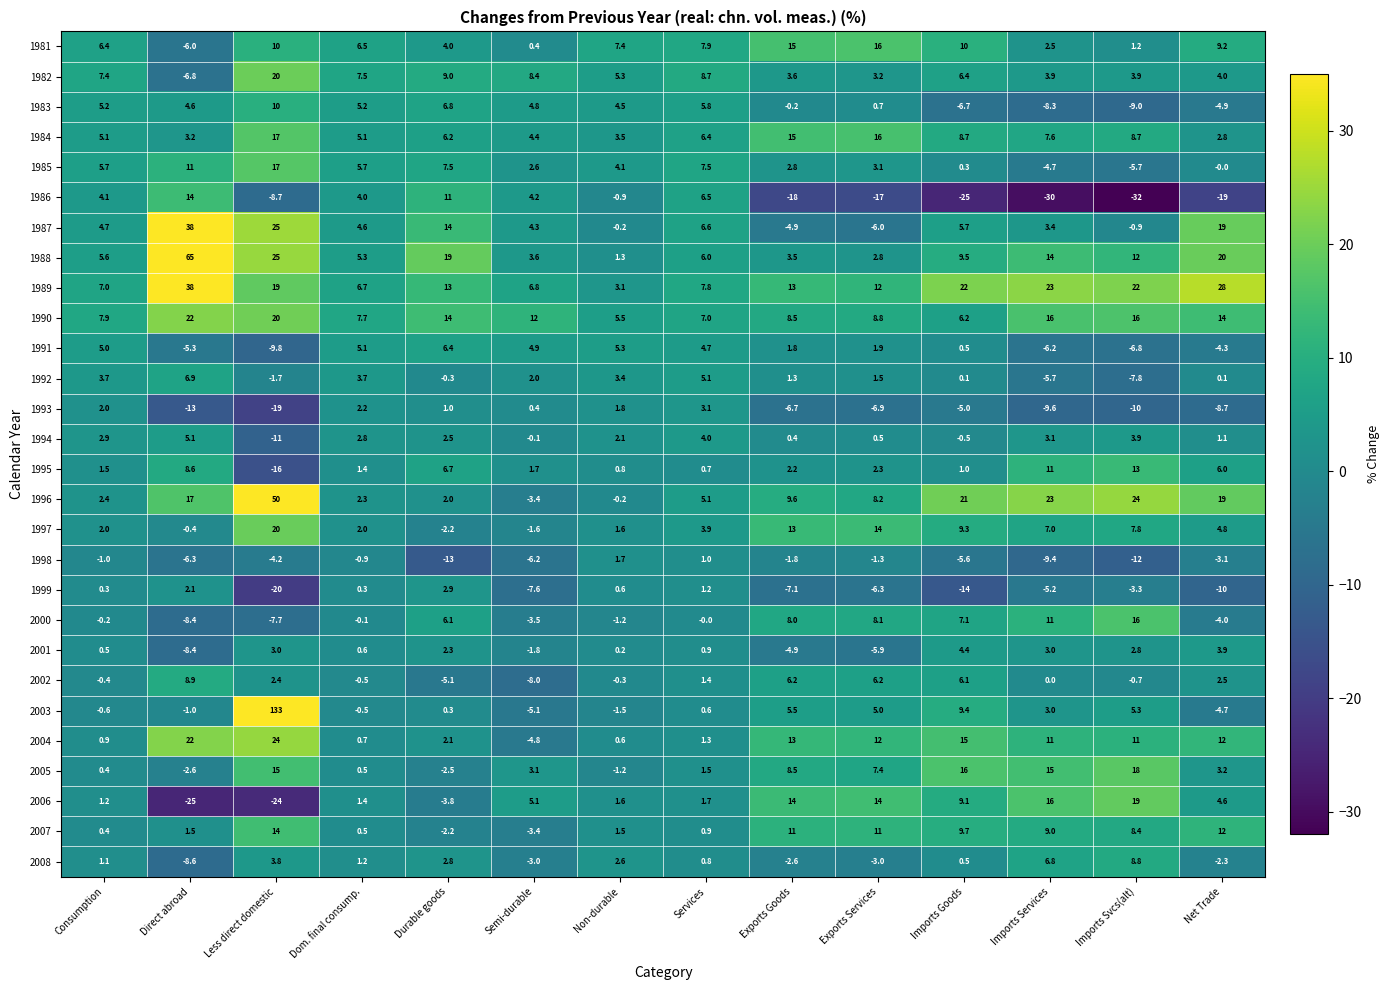

True or false: 2003 has a value of 2.2 at Exports Services.

False